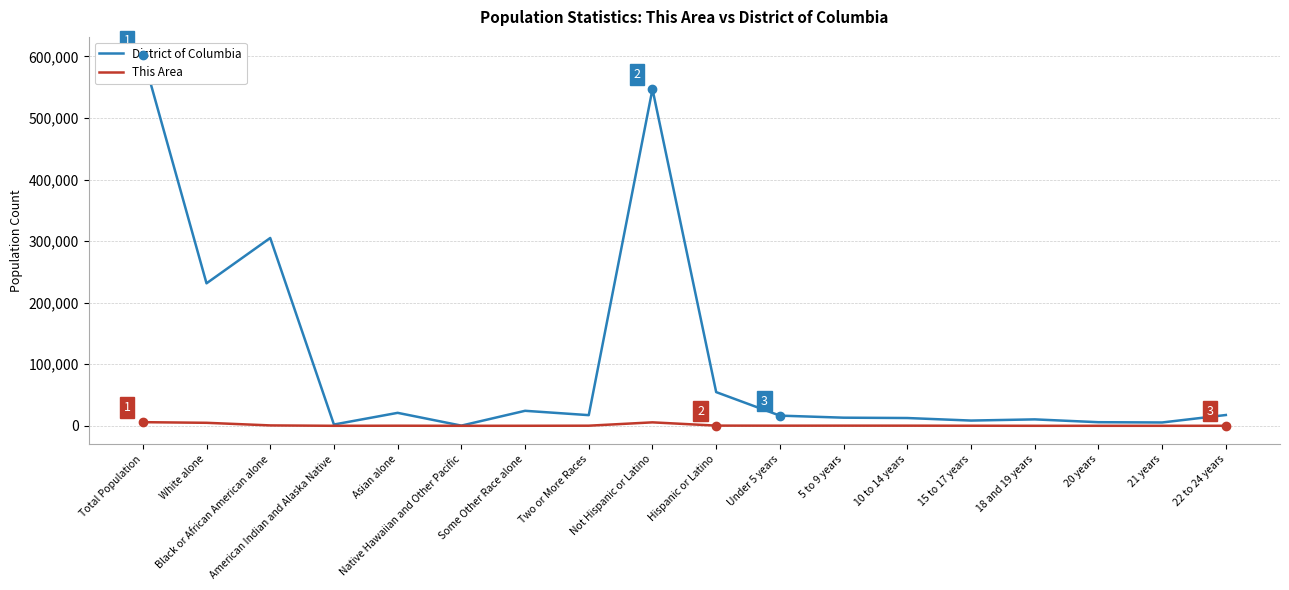

At which category does the chart reach its minimum across all series?

Native Hawaiian and Other Pacific